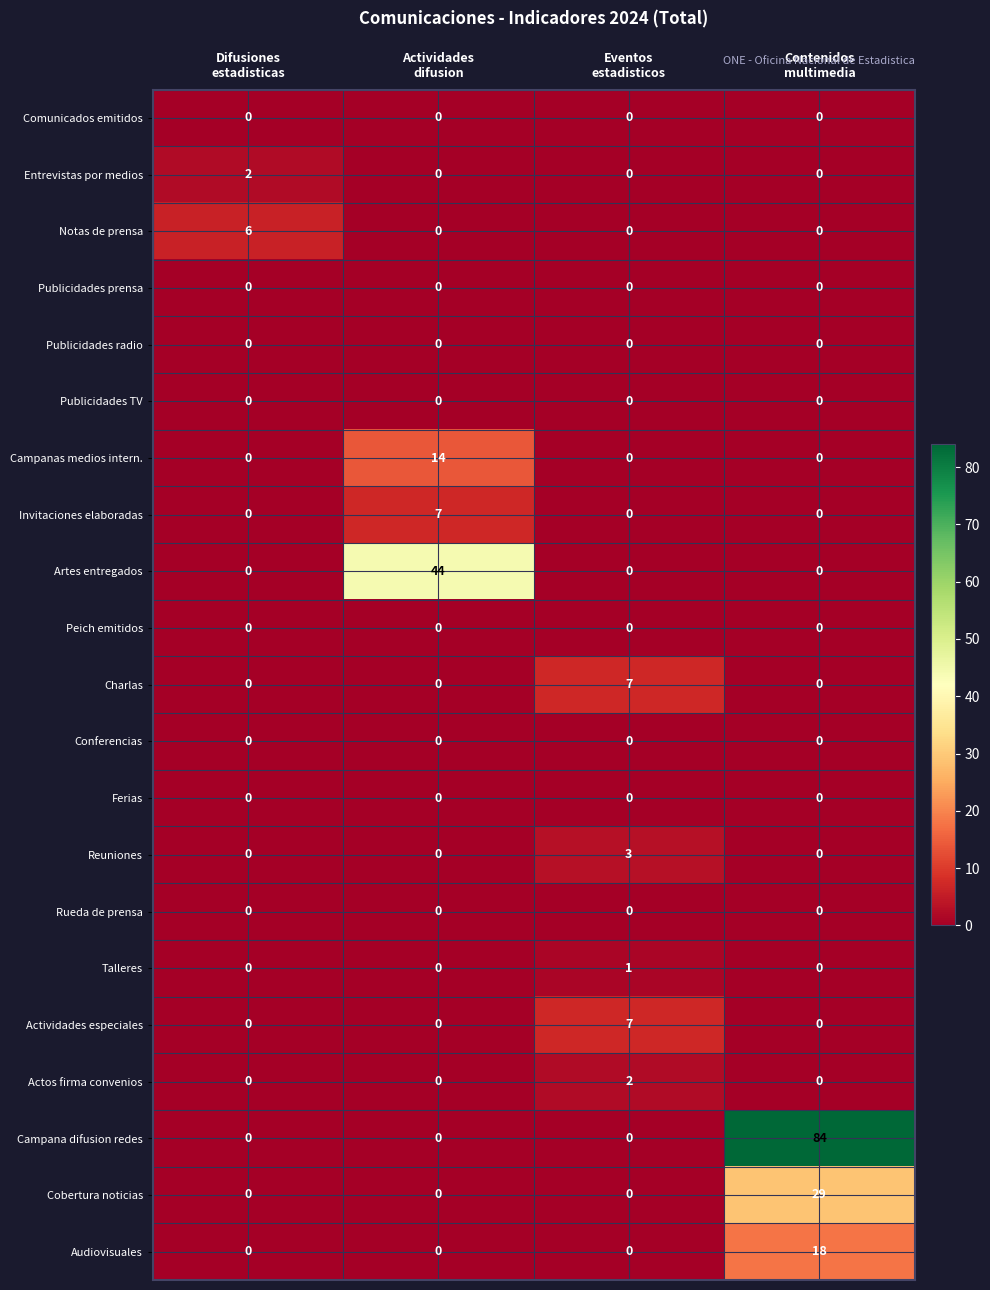

Which series has the widest spread of values?

Campana difusion redes